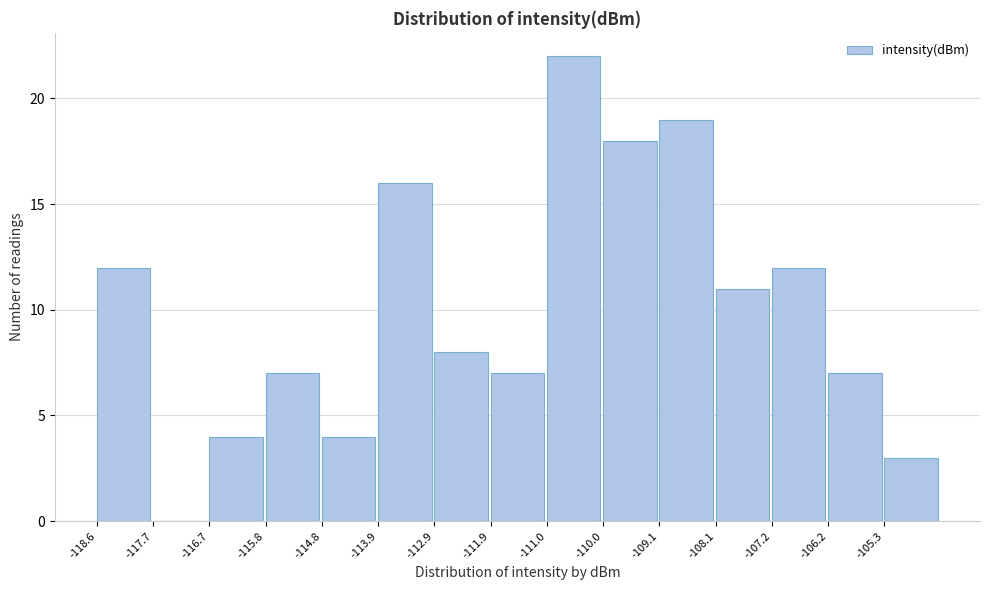

Reading left to right, list every bar in this chart as the range it spans on the x-axis followed by its height. Neither the bar edges nor the heights are printed on the chart, so give them approximately, as read against the axes.

-118.6 to -117.7: 12
-117.7 to -116.7: 0
-116.7 to -115.8: 4
-115.8 to -114.8: 7
-114.8 to -113.9: 4
-113.9 to -112.9: 16
-112.9 to -111.9: 8
-111.9 to -111.0: 7
-111.0 to -110.0: 22
-110.0 to -109.1: 18
-109.1 to -108.1: 19
-108.1 to -107.2: 11
-107.2 to -106.2: 12
-106.2 to -105.3: 7
-105.3 to -104.3: 3